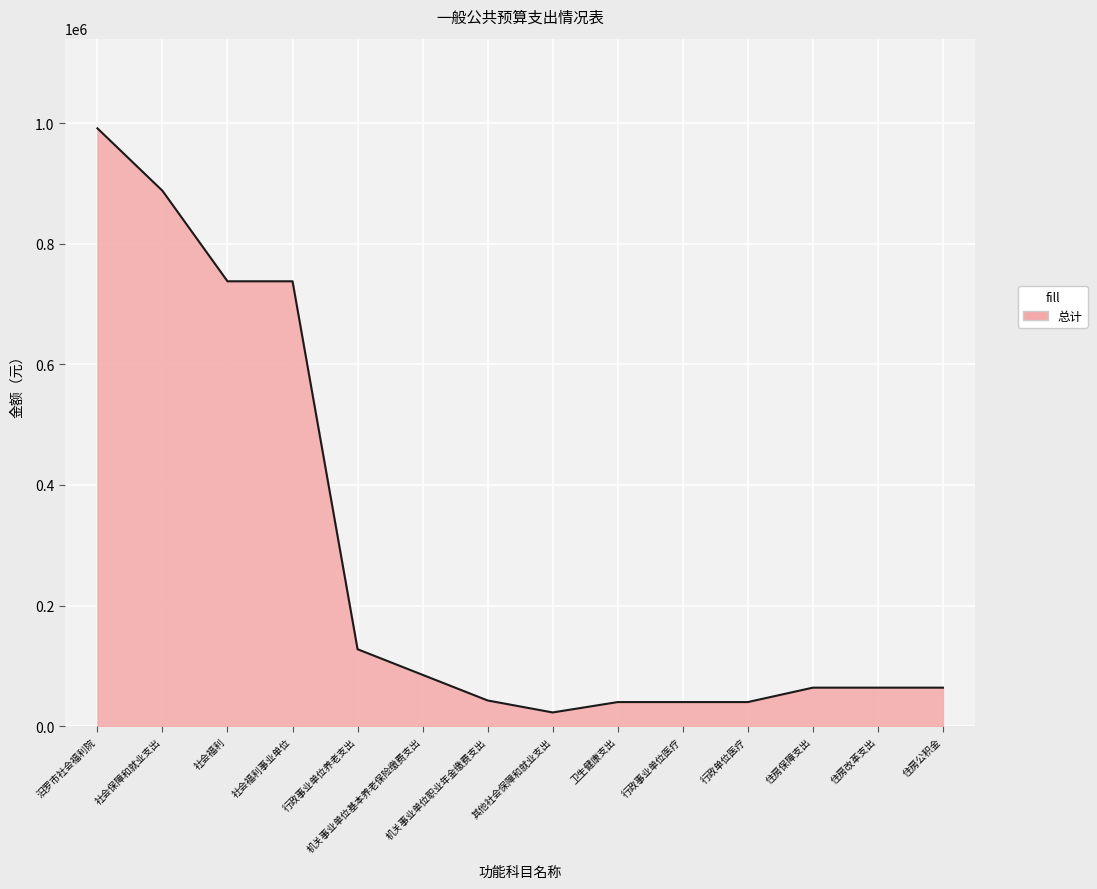

Between 社会保障和就业支出 and 行政事业单位医疗, which is larger?

社会保障和就业支出